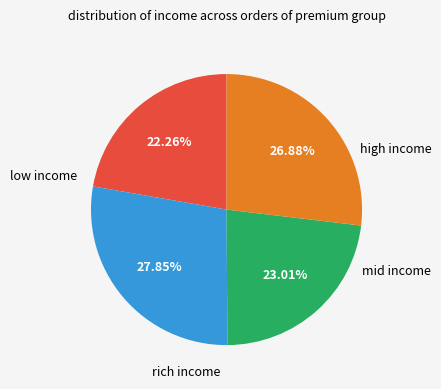

Does any single category account for the majority?

No